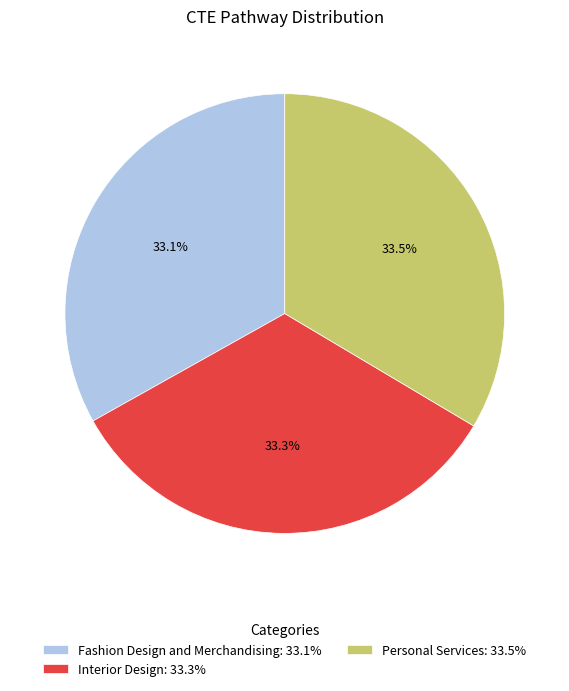

Is Fashion Design and Merchandising the majority of the pie?

No